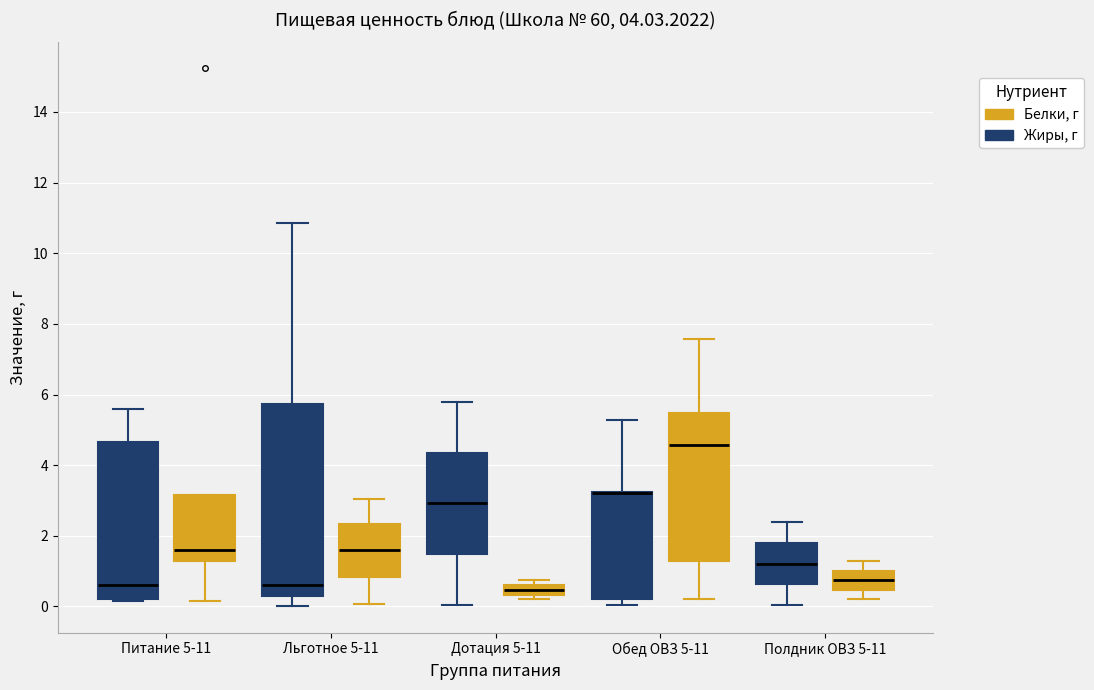

Which box is the tallest, from its lower edge to its upper edge?

Льготное 5-11 (Жиры, г)